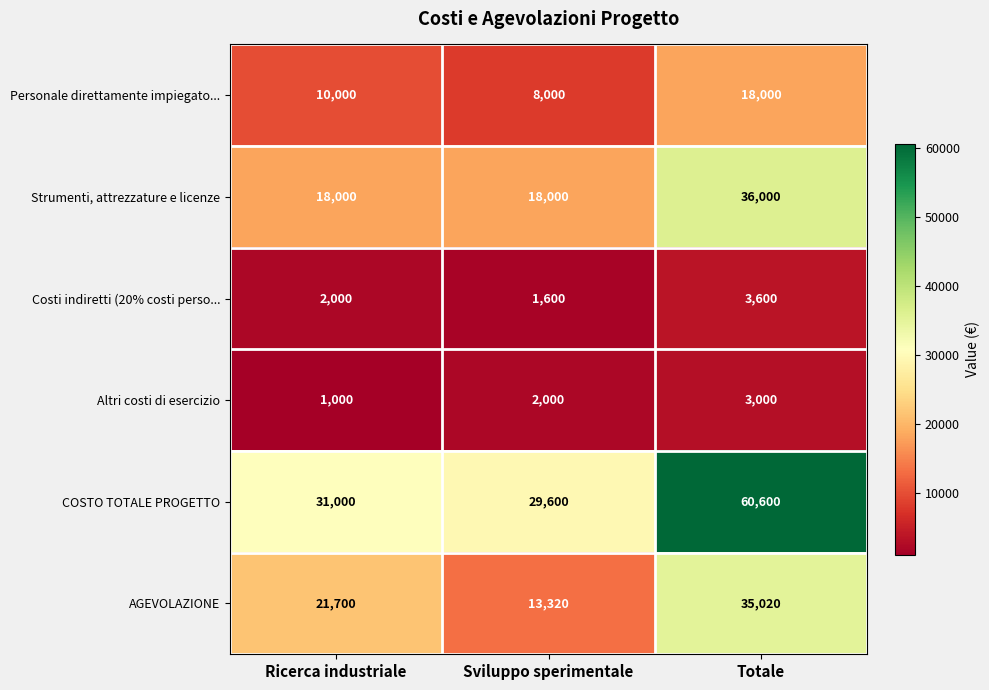

Which series has the largest range (max minus min)?

COSTO TOTALE PROGETTO